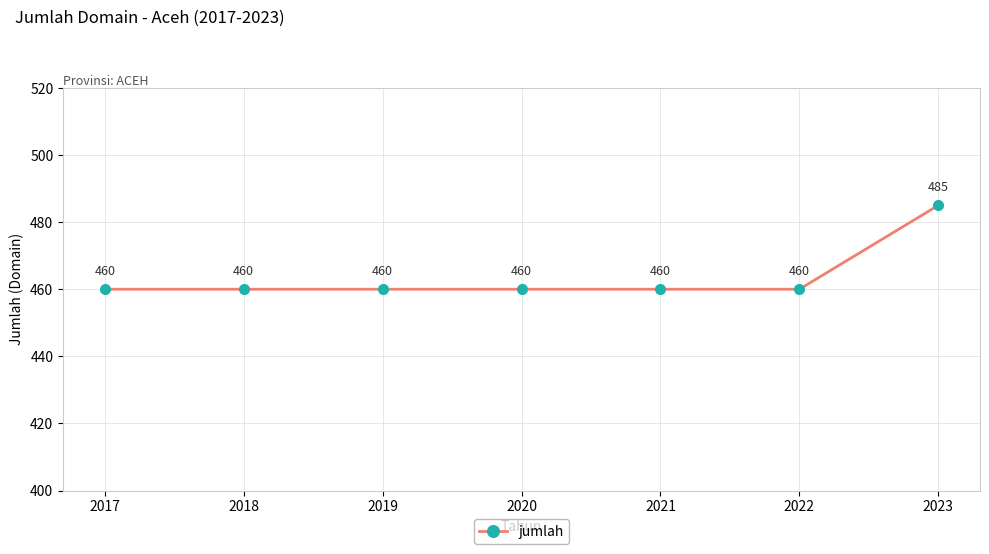

True or false: there are more than 2 points higher than both neighbors.

False